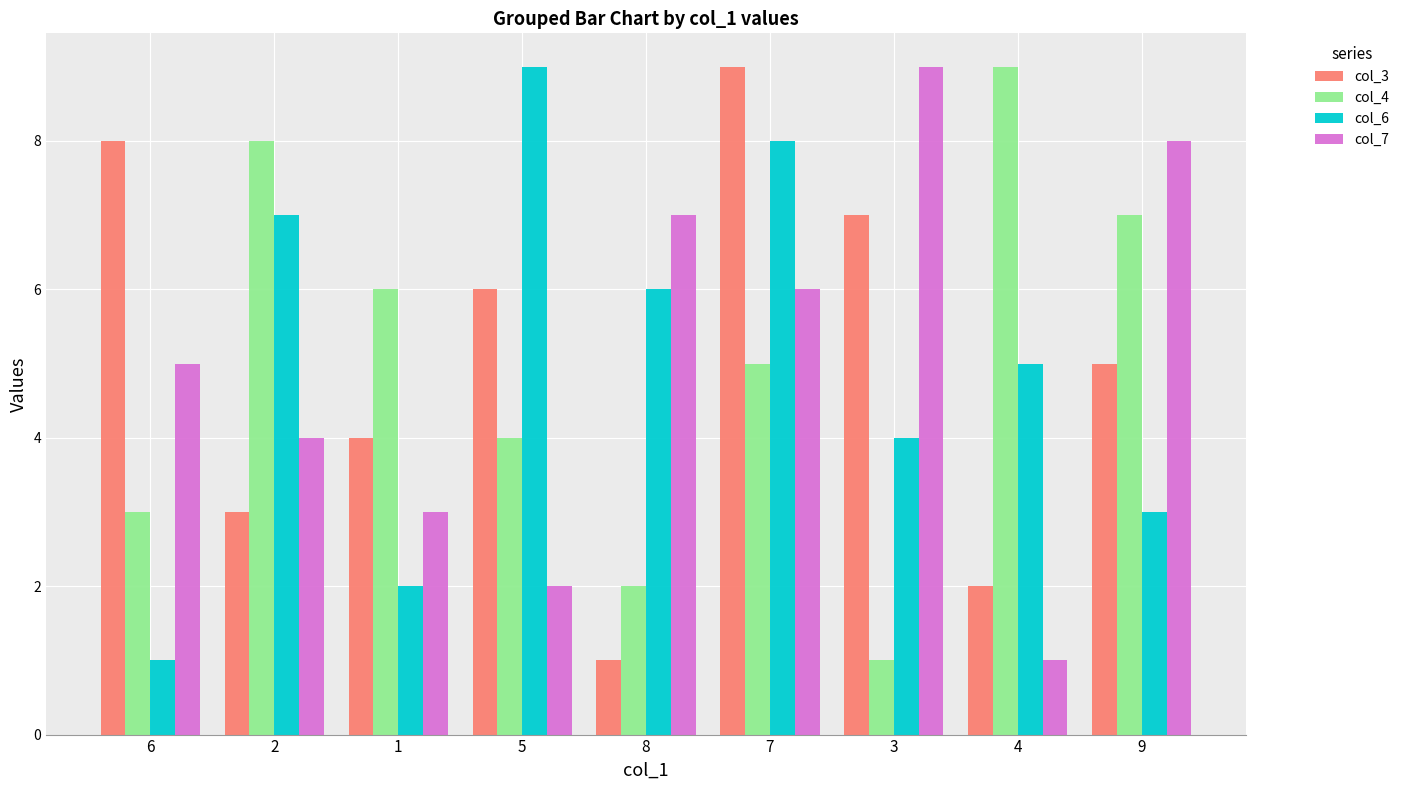

Between 8 and 9, which series saw the biggest shift?

col_4